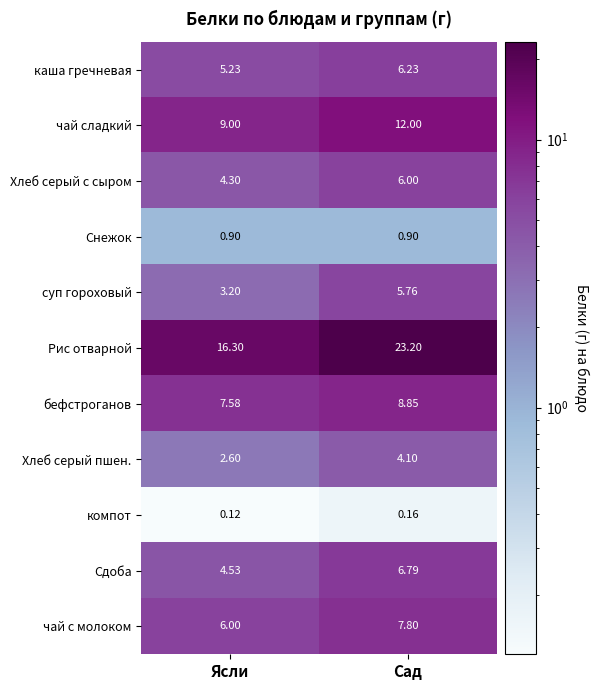

At Сад, list the series in order from smallest to largest.

компот, Снежок, Хлеб серый пшен., суп гороховый, Хлеб серый с сыром, каша гречневая, Сдоба, чай с молоком, бефстроганов, чай сладкий, Рис отварной